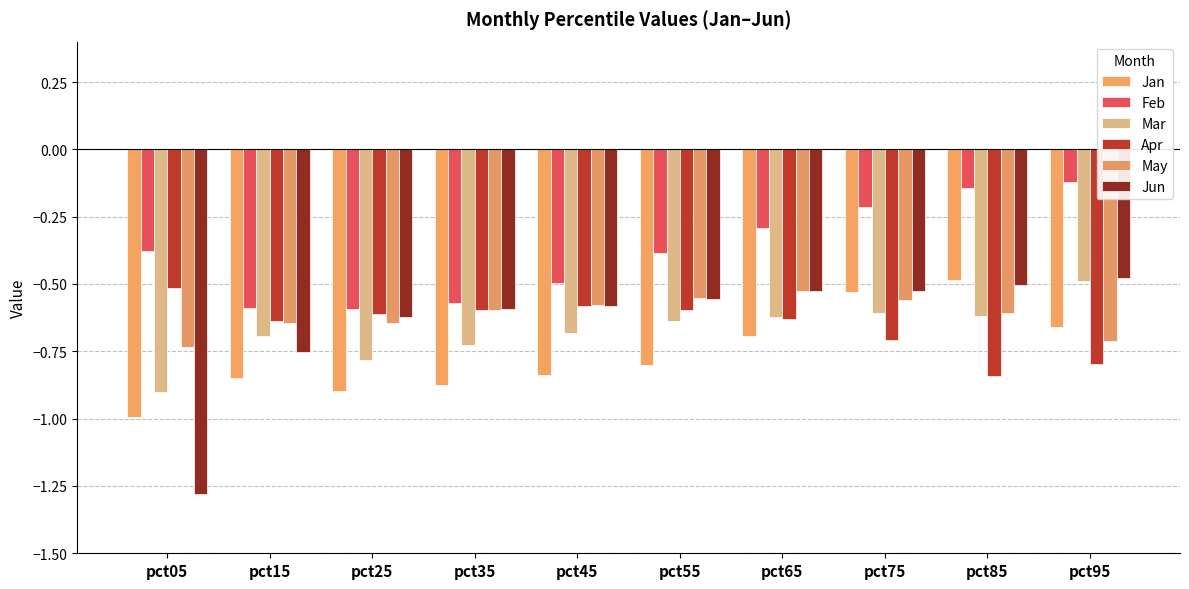

Which series has the largest range (max minus min)?

Jun